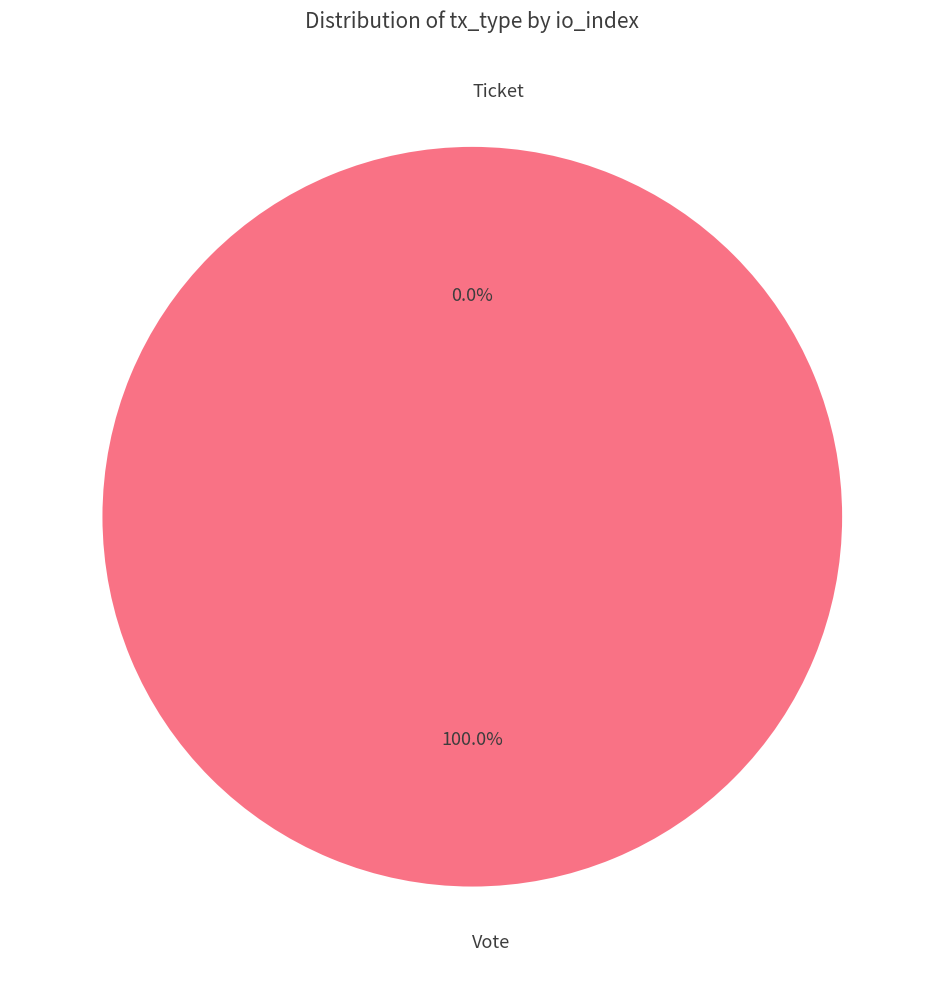

How much of the chart is everything except Ticket?

100.0%